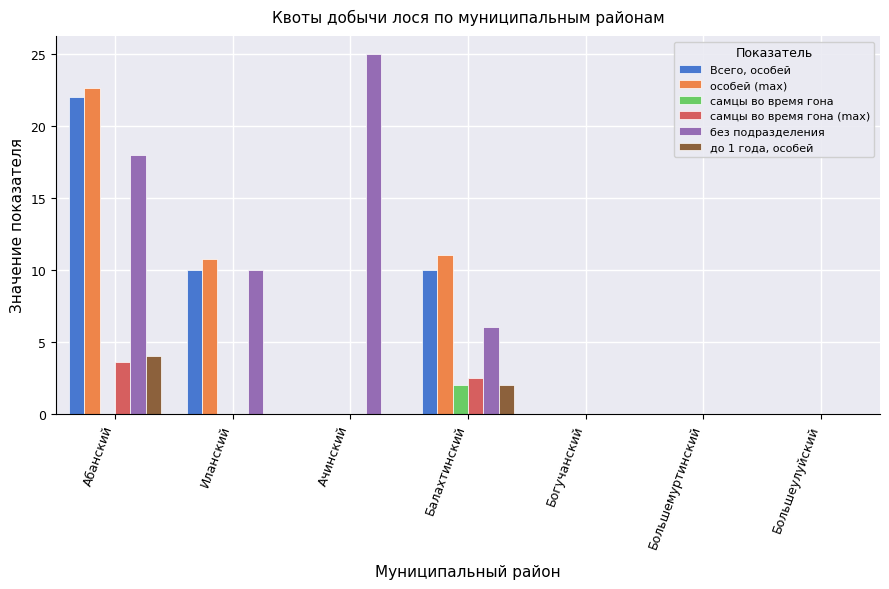

What are all the series names shown in the legend?

Всего, особей, особей (max), самцы во время гона, самцы во время гона (max), без подразделения, до 1 года, особей